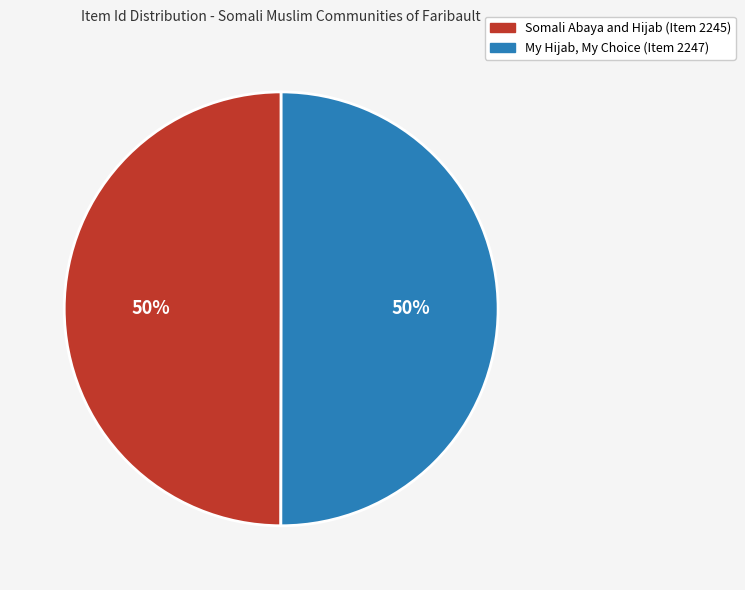

True or false: Somali Abaya and Hijab (Item 2245) accounts for 42% of the total.

False